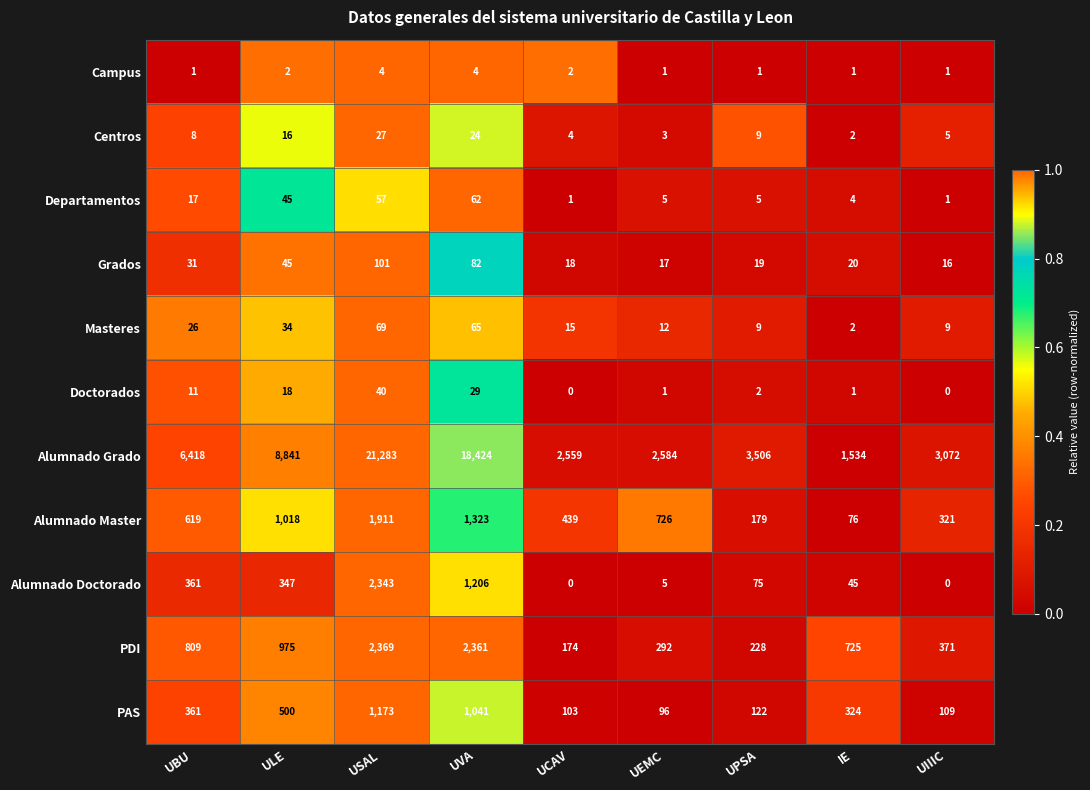

How many series are shown in this chart?

11